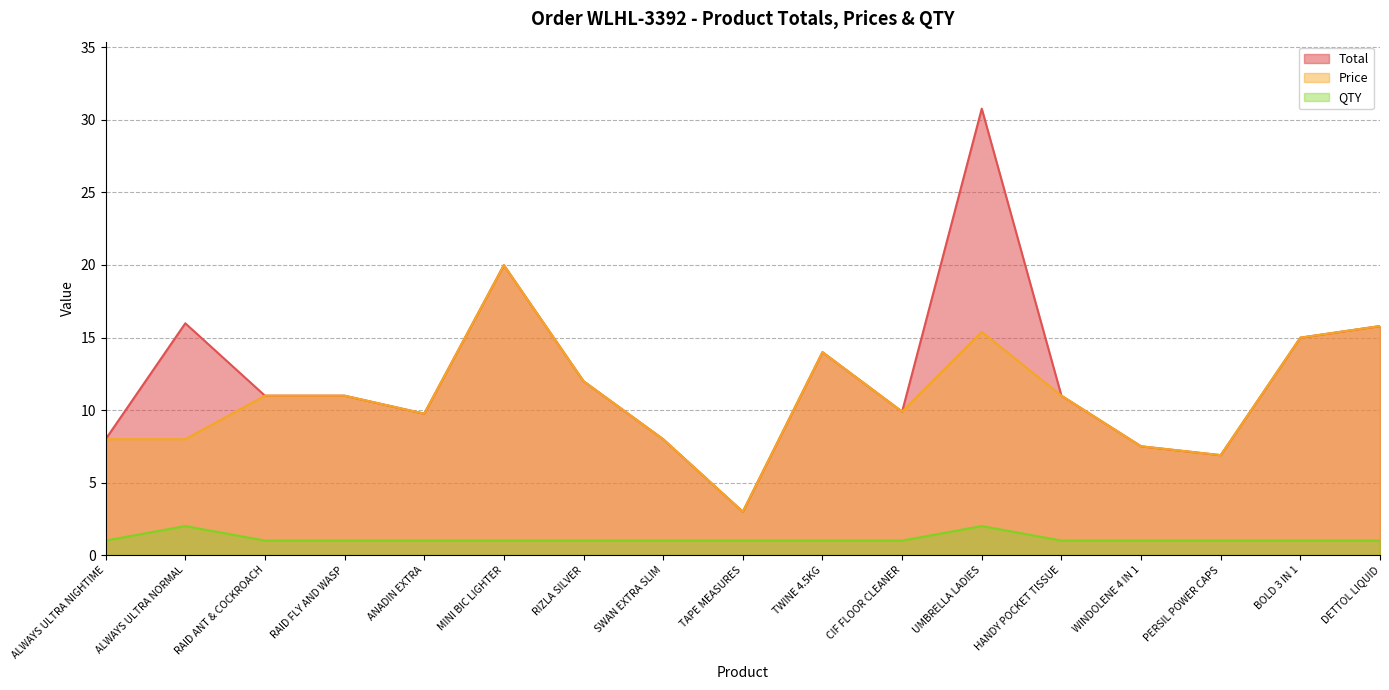

What is the label of the 10th point from the left?

TWINE 4.5KG